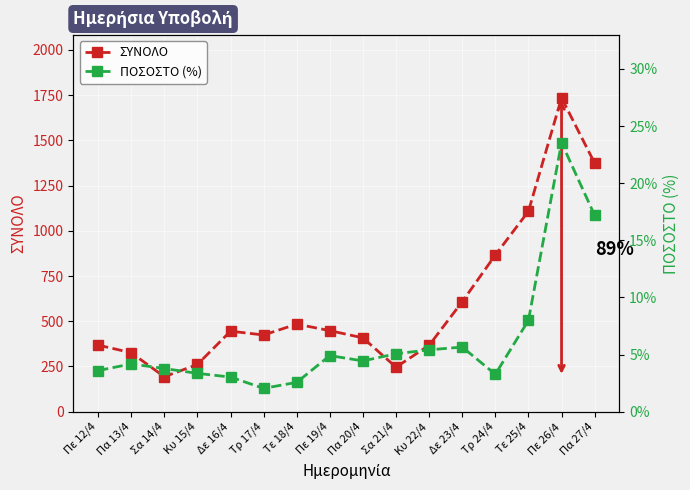

Rank the series at Πε 12/4 from highest to lowest value.

ΣΥΝΟΛΟ, ΠΟΣΟΣΤΟ (%)